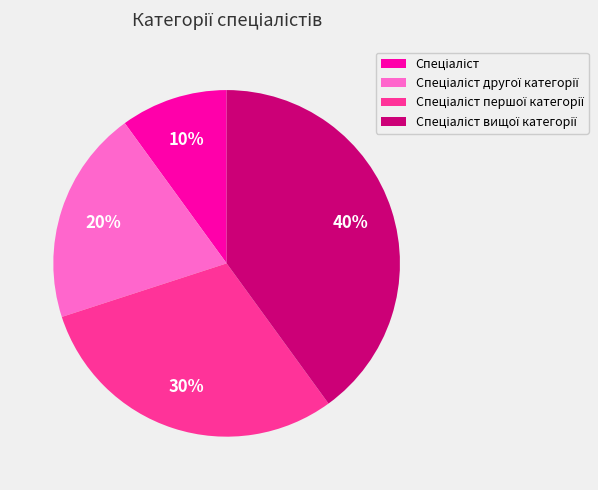

Is there a majority slice in this chart?

No